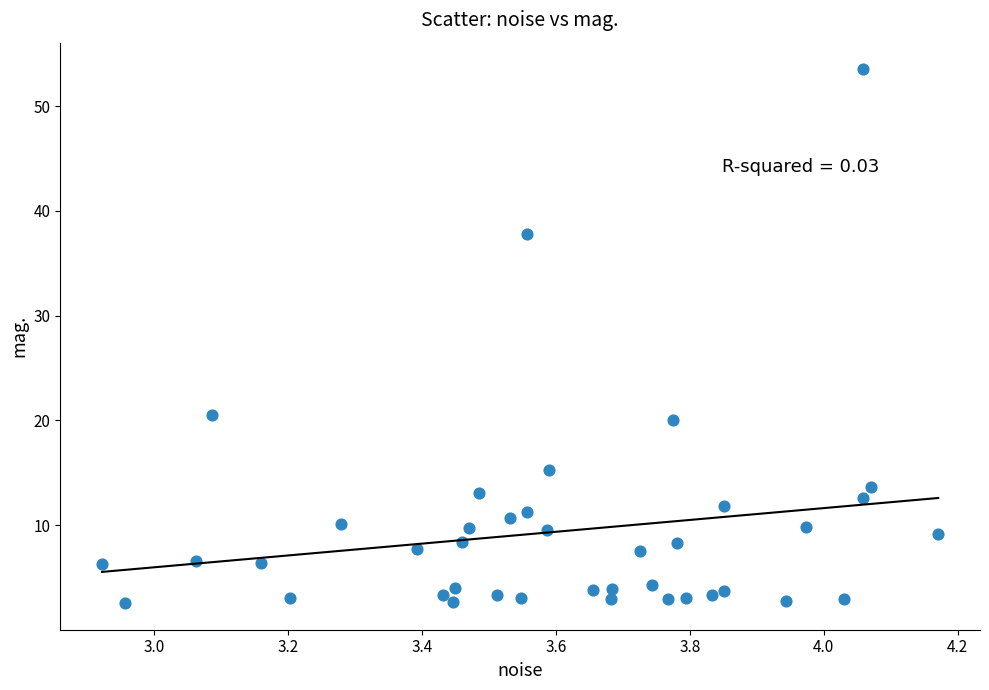

What is the range of X values (max minus min)?

1.2